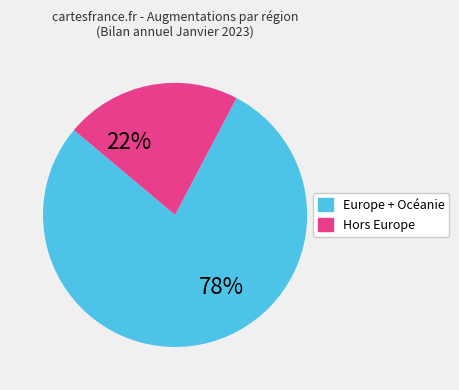

Is there any slice that represents more than half of the pie?

Yes